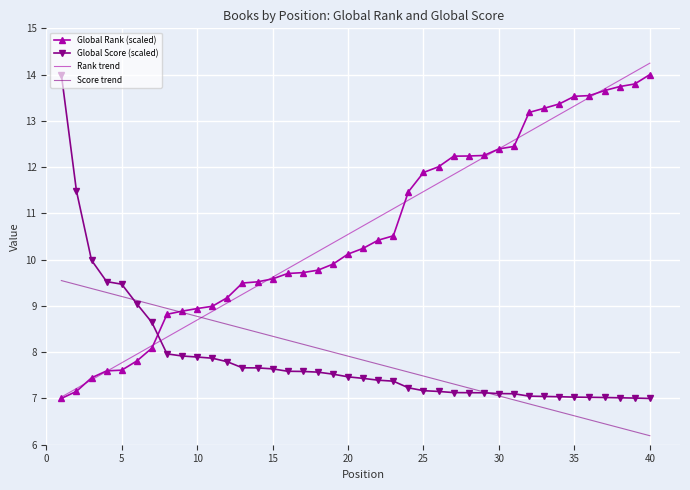

How many distinct data groups are displayed?

4